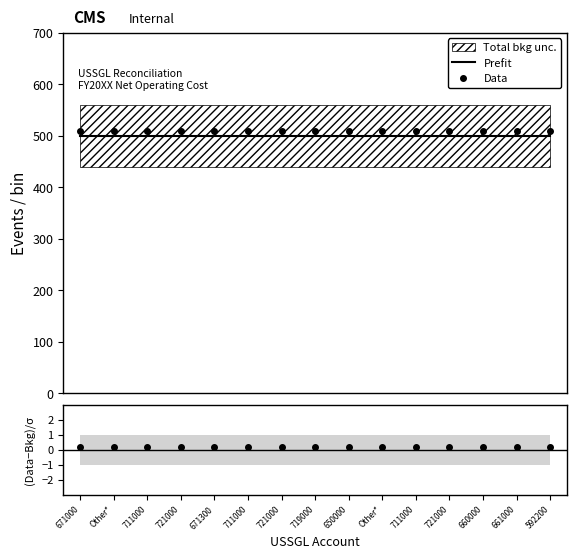

The value of Prefit at 719000 is 806.8. True or false?

False